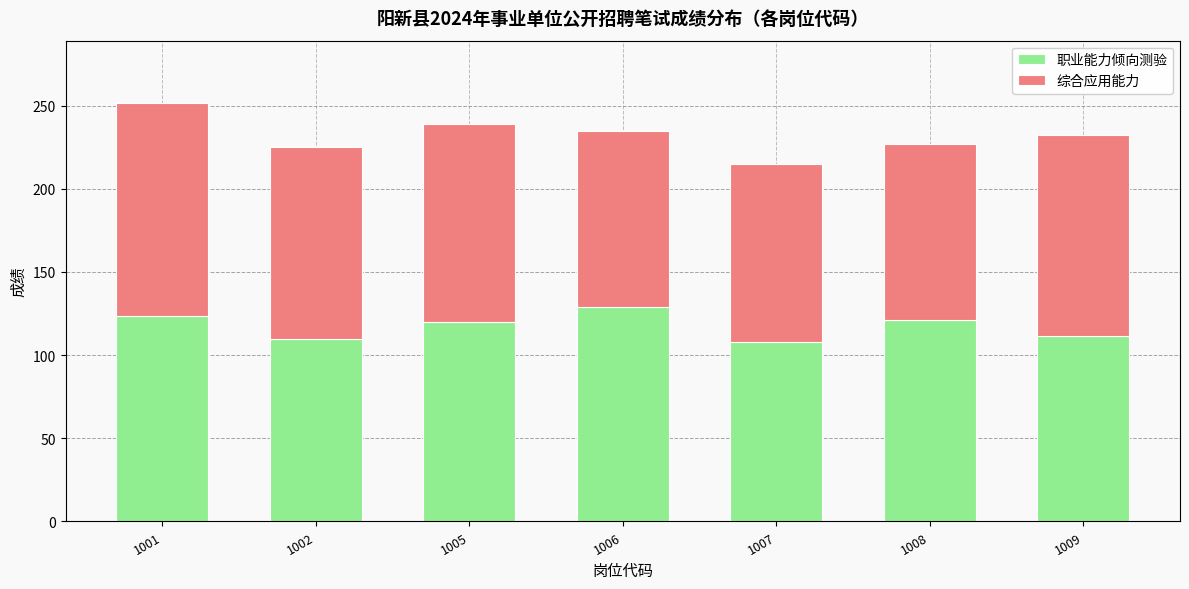

What is the minimum value for 职业能力倾向测验?

107.9